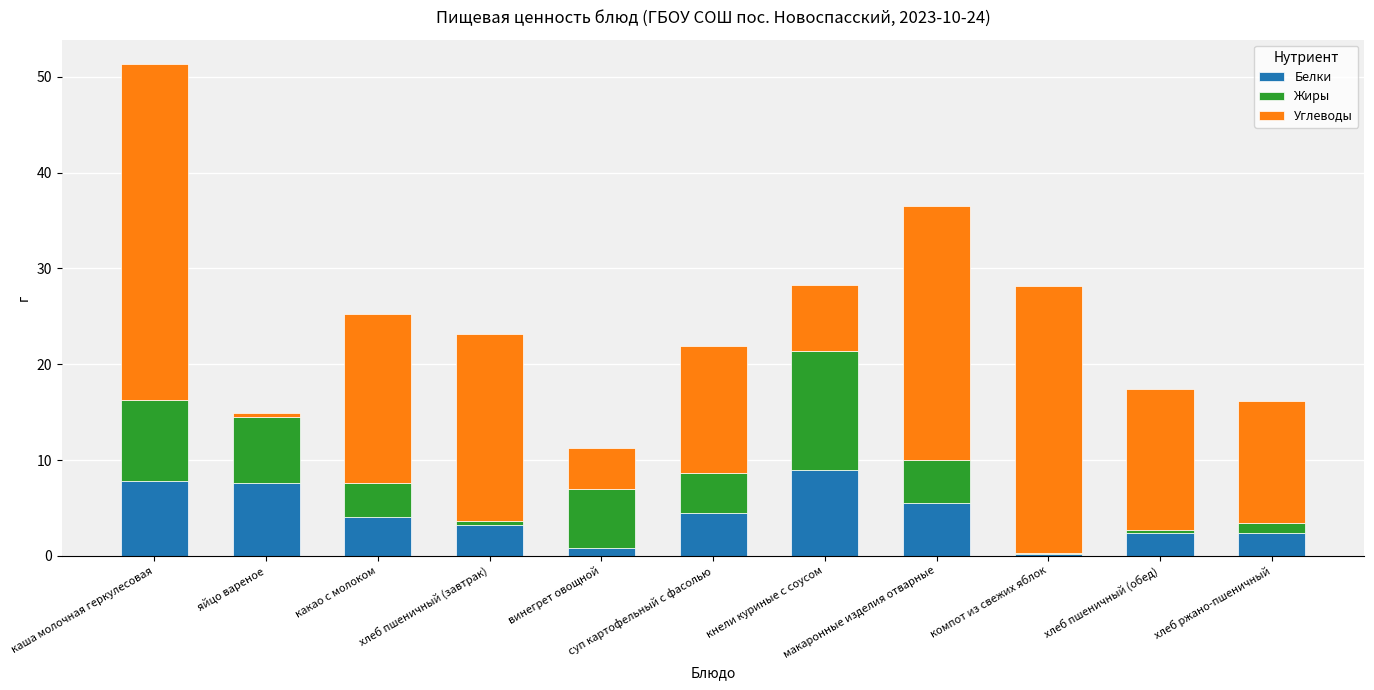

Does the chart contain stacked bars?

Yes